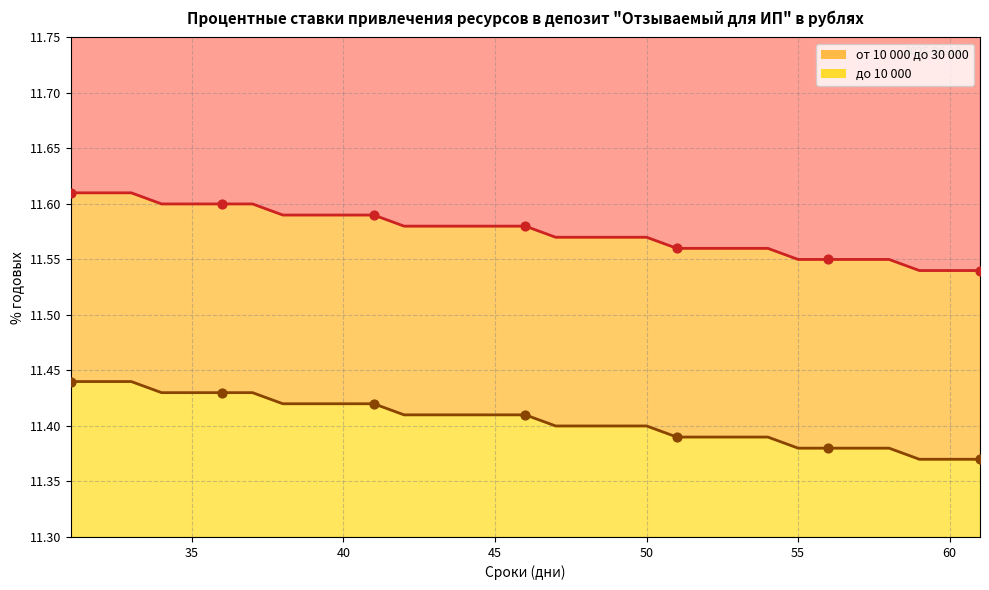

What is the total value across all series at 40?

23.0